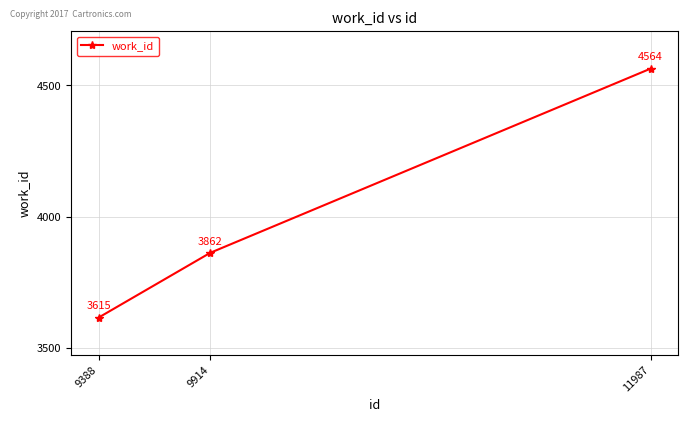

Reading left to right, extract all data points from this chart.

3615	3862	4564